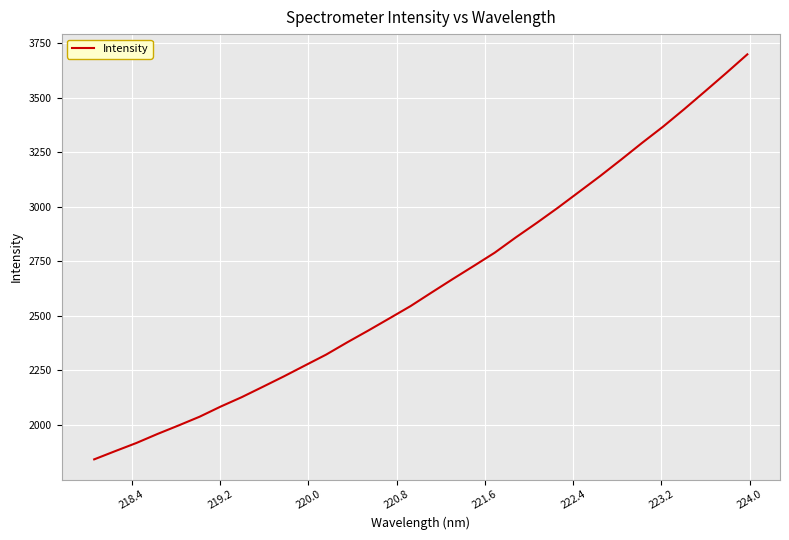

What is the greatest value displayed?

3697.6